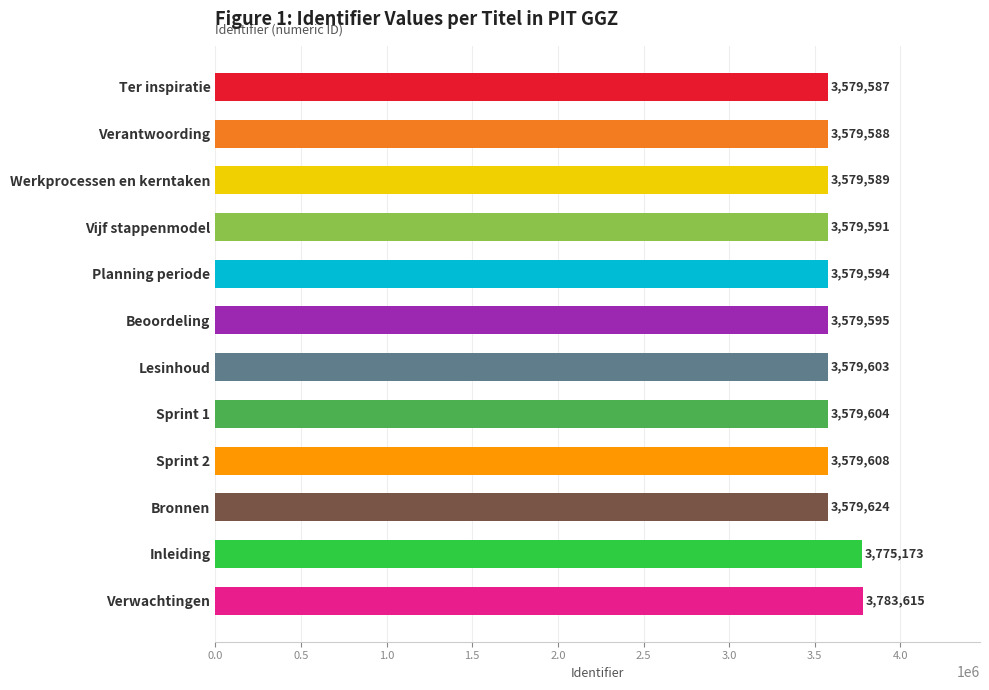

What is the change in value from Lesinhoud to Werkprocessen en kerntaken?

-14